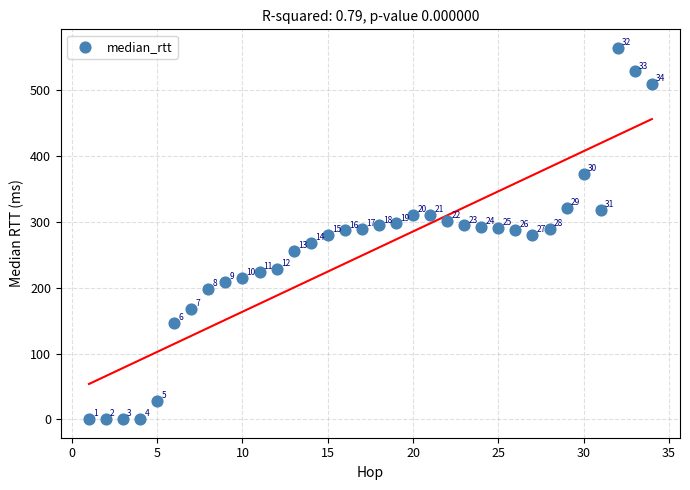

What Y value in the scatter plot is closest to 282?

280.1